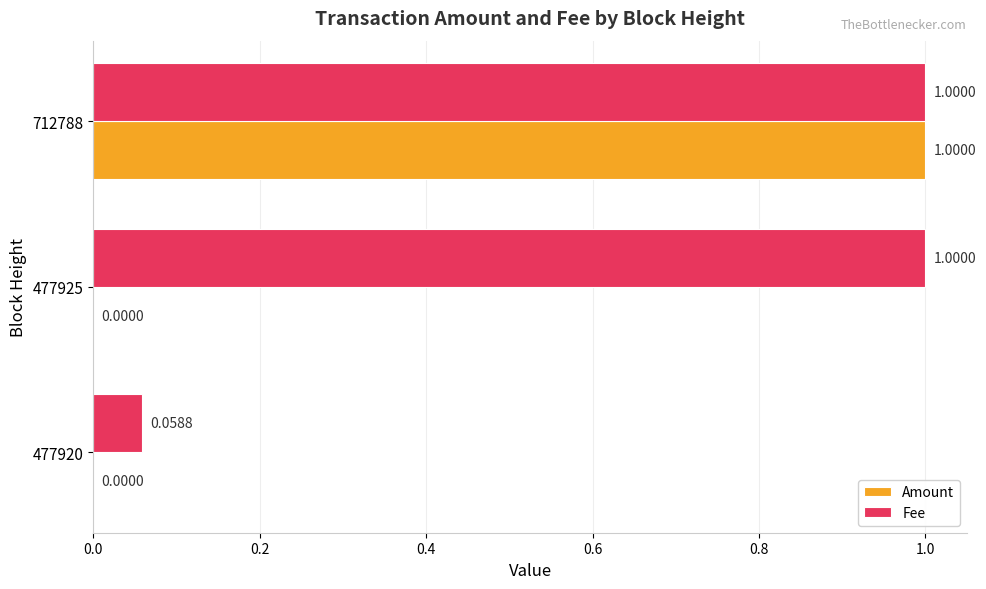

What is the sum of all Amount values?

1.0